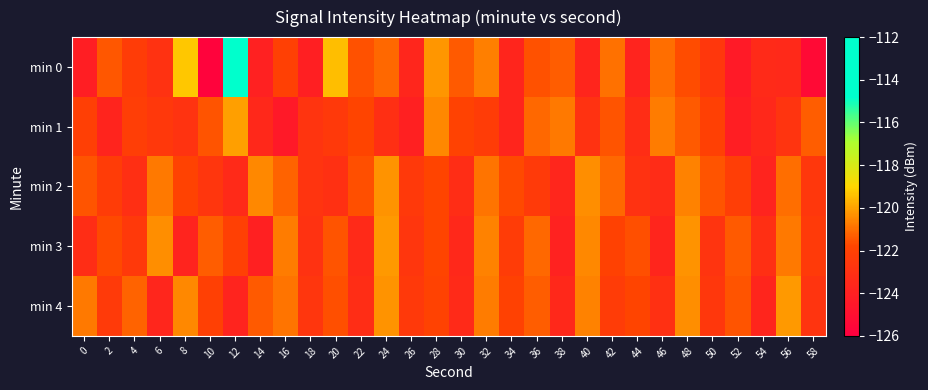

Which series has the largest range (max minus min)?

min 0